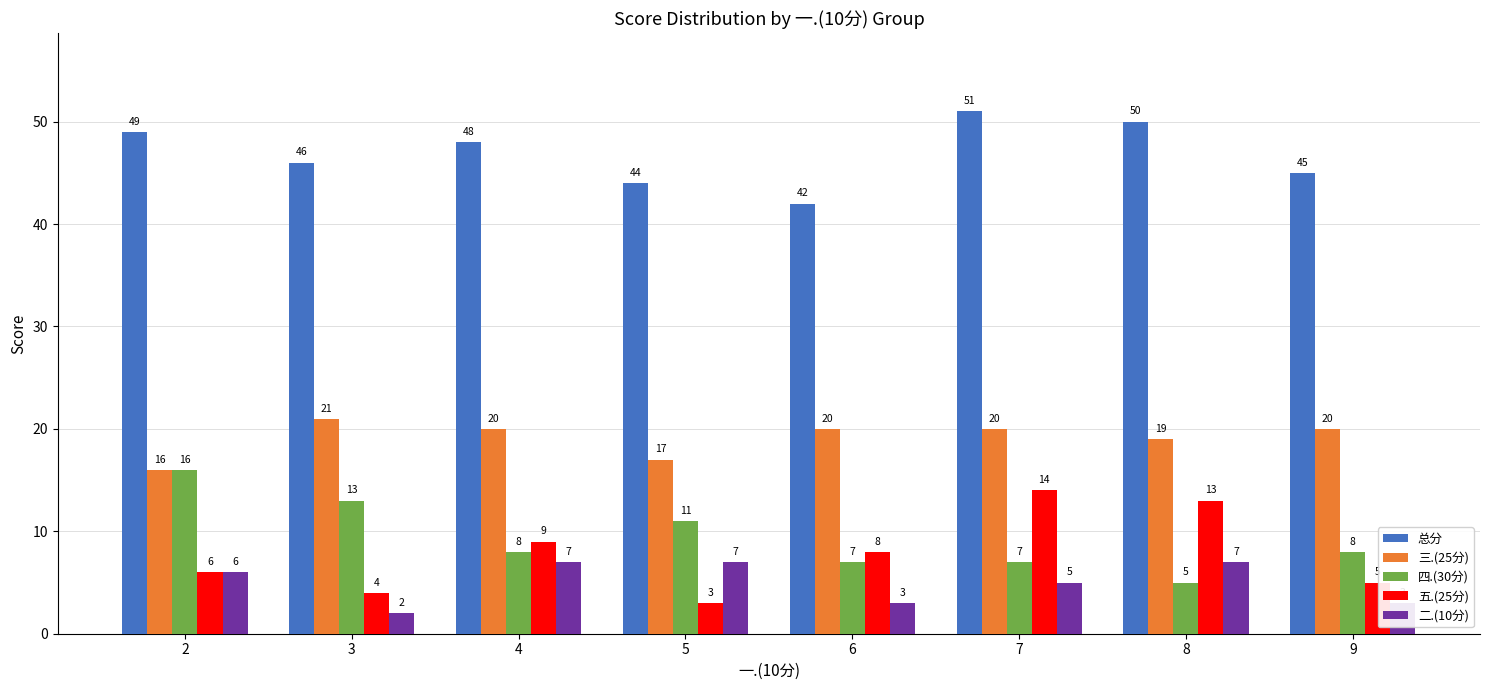

How many values in the 五.(25分) series are below 8?

4